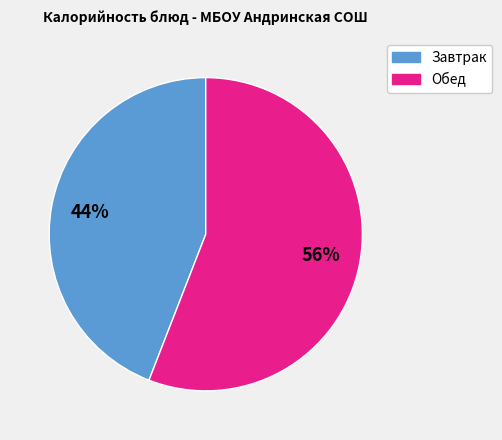

Is there a majority slice in this chart?

Yes